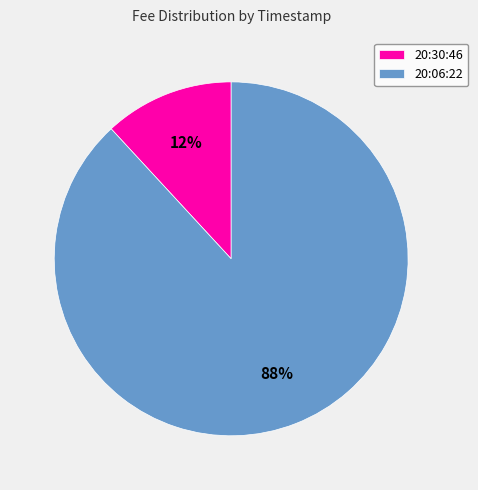

Does any single category account for the majority?

Yes